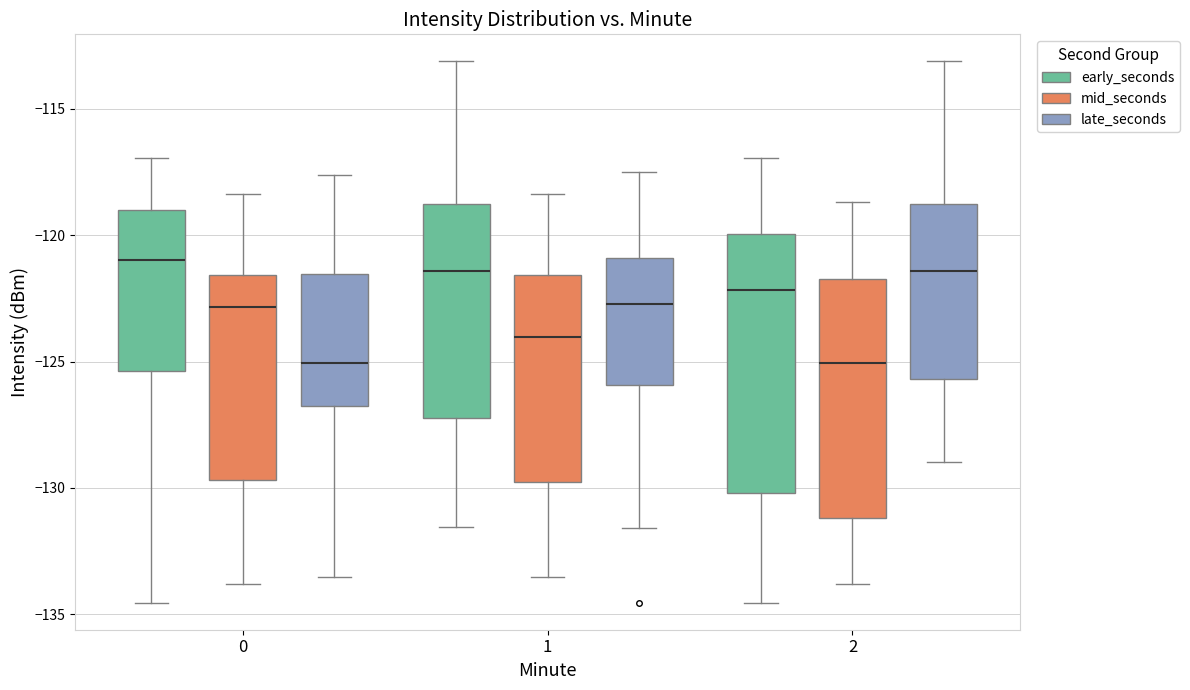

Reading left to right, transcribe this box plot: for each box, give where its median line is, the range the box spans, and where its two whiskers end, as read against the y-axis. The values are not printed on the chart, so give them approximately, as read against the axis.

0 (early_seconds): median -121.0, box -125.5 to -119.0, whiskers -134.5 to -117.0
0 (mid_seconds): median -123.0, box -129.5 to -121.5, whiskers -134.0 to -118.5
0 (late_seconds): median -125.0, box -126.5 to -121.5, whiskers -133.5 to -117.5
1 (early_seconds): median -121.5, box -127.0 to -119.0, whiskers -131.5 to -113.0
1 (mid_seconds): median -124.0, box -129.5 to -121.5, whiskers -133.5 to -118.5
1 (late_seconds): median -122.5, box -126.0 to -121.0, whiskers -131.5 to -117.5
2 (early_seconds): median -122.0, box -130.0 to -120.0, whiskers -134.5 to -117.0
2 (mid_seconds): median -125.0, box -131.0 to -121.5, whiskers -134.0 to -118.5
2 (late_seconds): median -121.5, box -125.5 to -119.0, whiskers -129.0 to -113.0